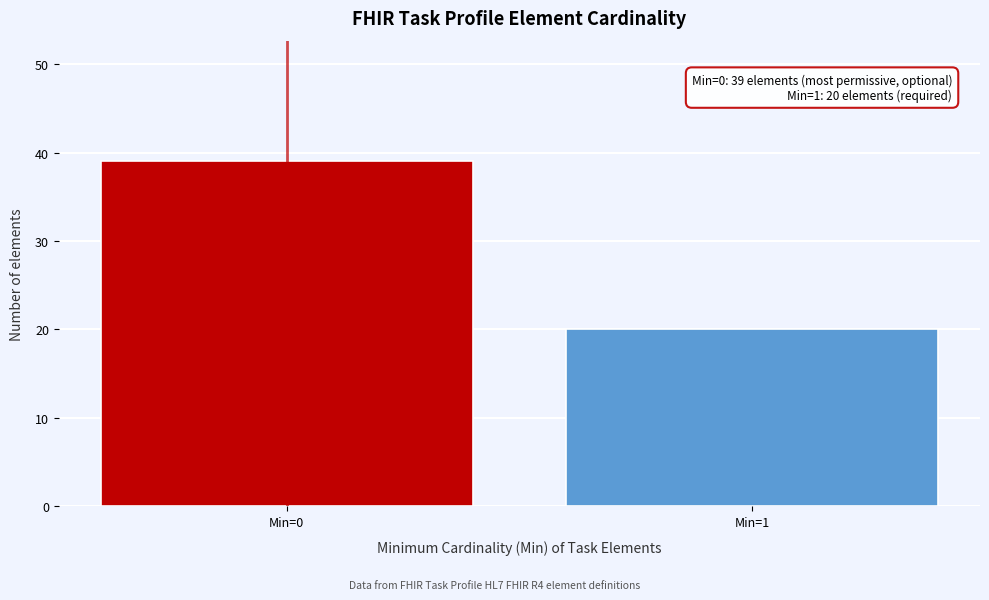

Reading left to right, list all the values displayed in this chart.

39	20